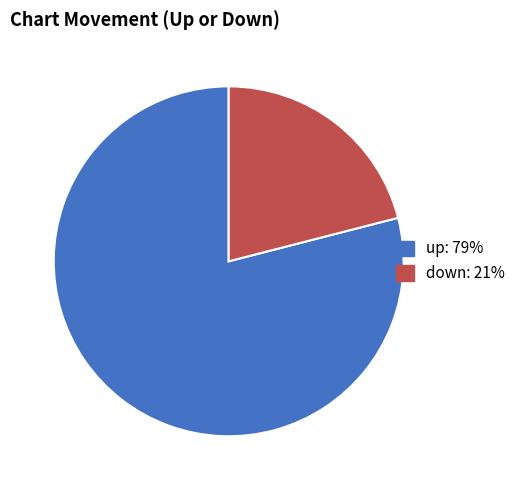

Does up represent more than half of the total?

Yes